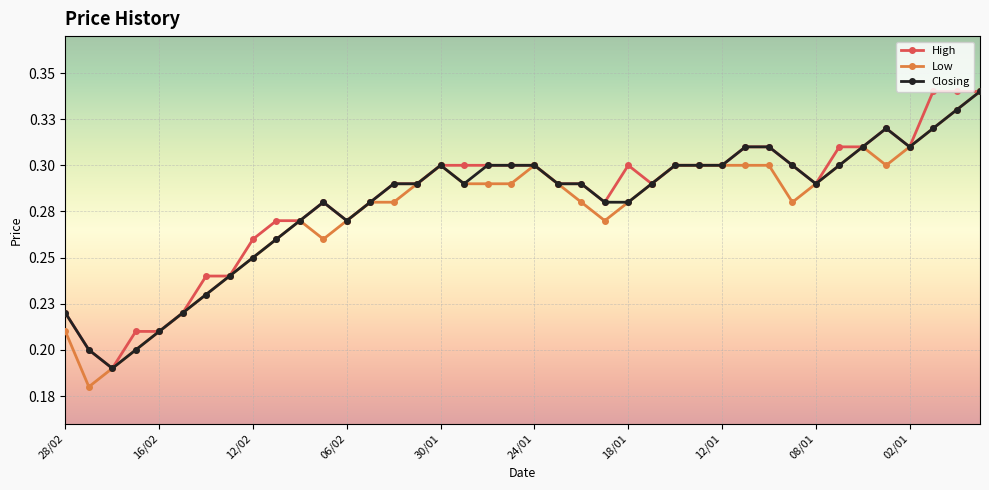

True or false: Low and Closing intersect in this chart.

False